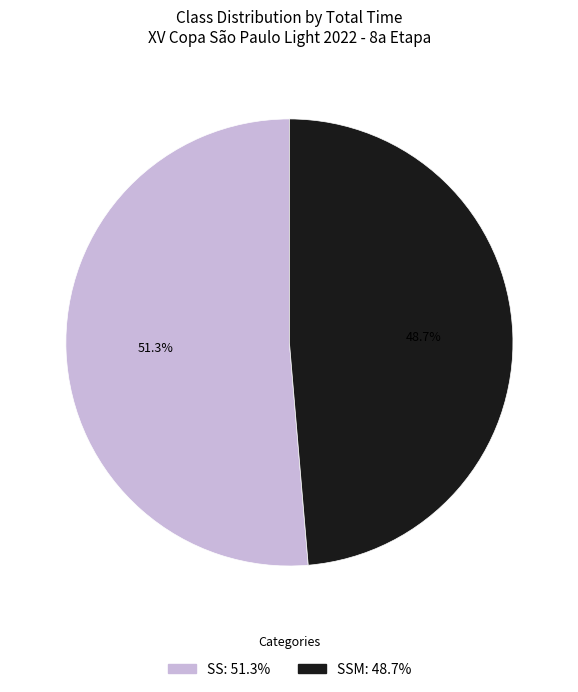

Is there a majority slice in this chart?

Yes